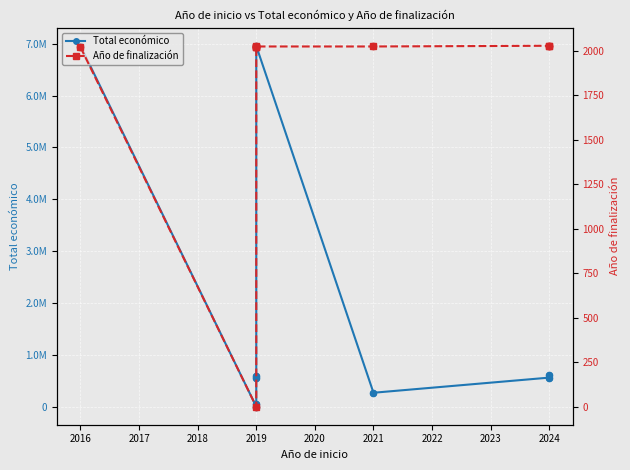

Which series has the largest total across all categories?

Total económico